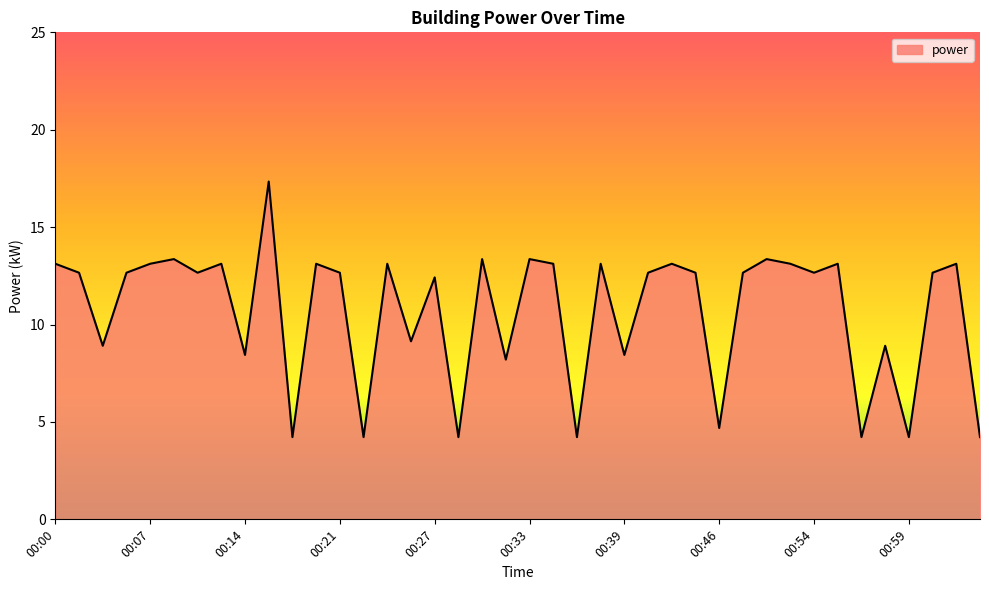

What is the minimum value shown in the chart?

4.2